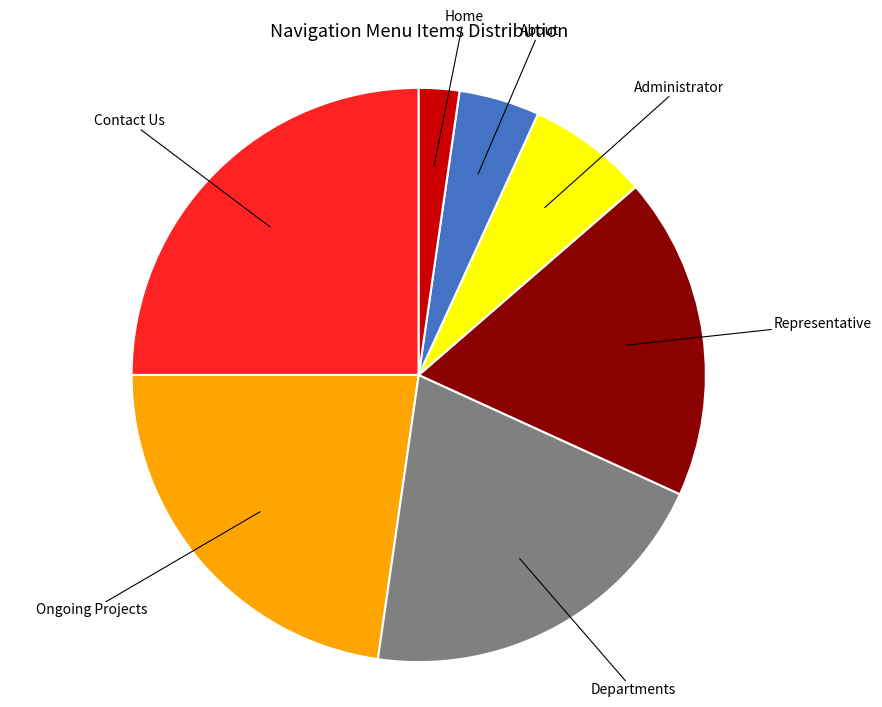

Is there a majority slice in this chart?

No